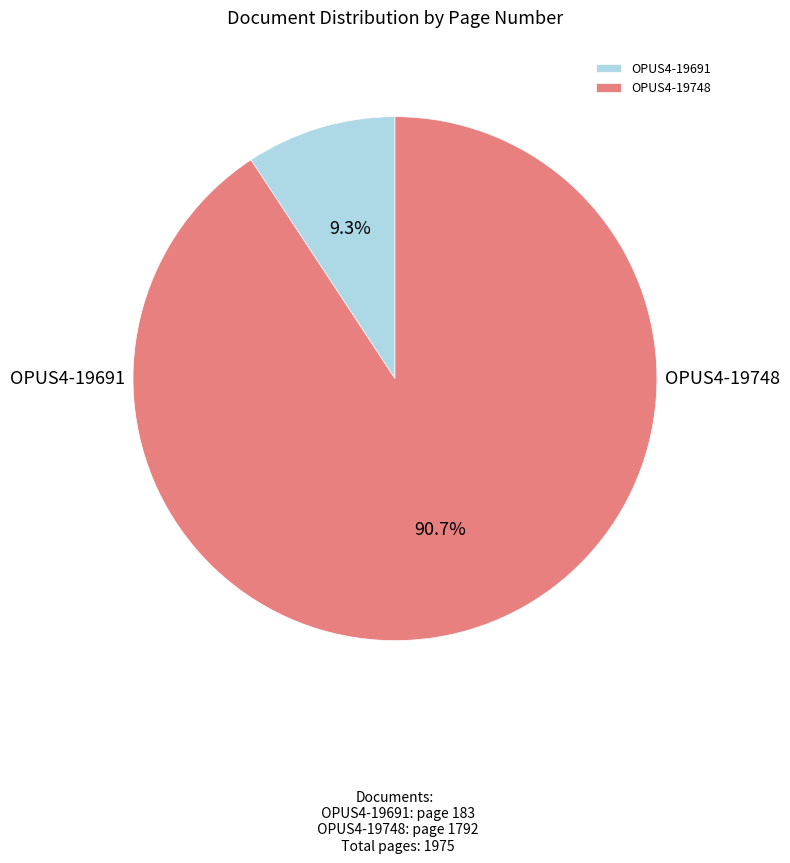

Is it true that OPUS4-19691 is 9% of the pie?

True